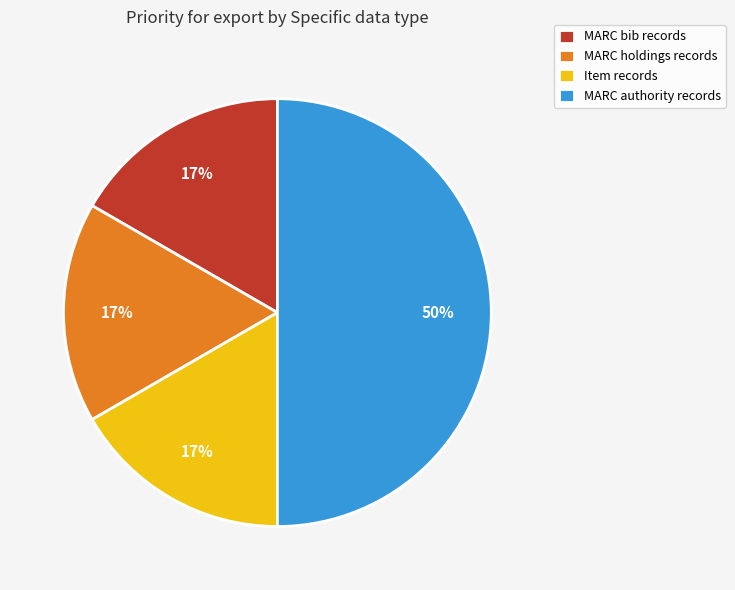

Is Item records the majority of the pie?

No